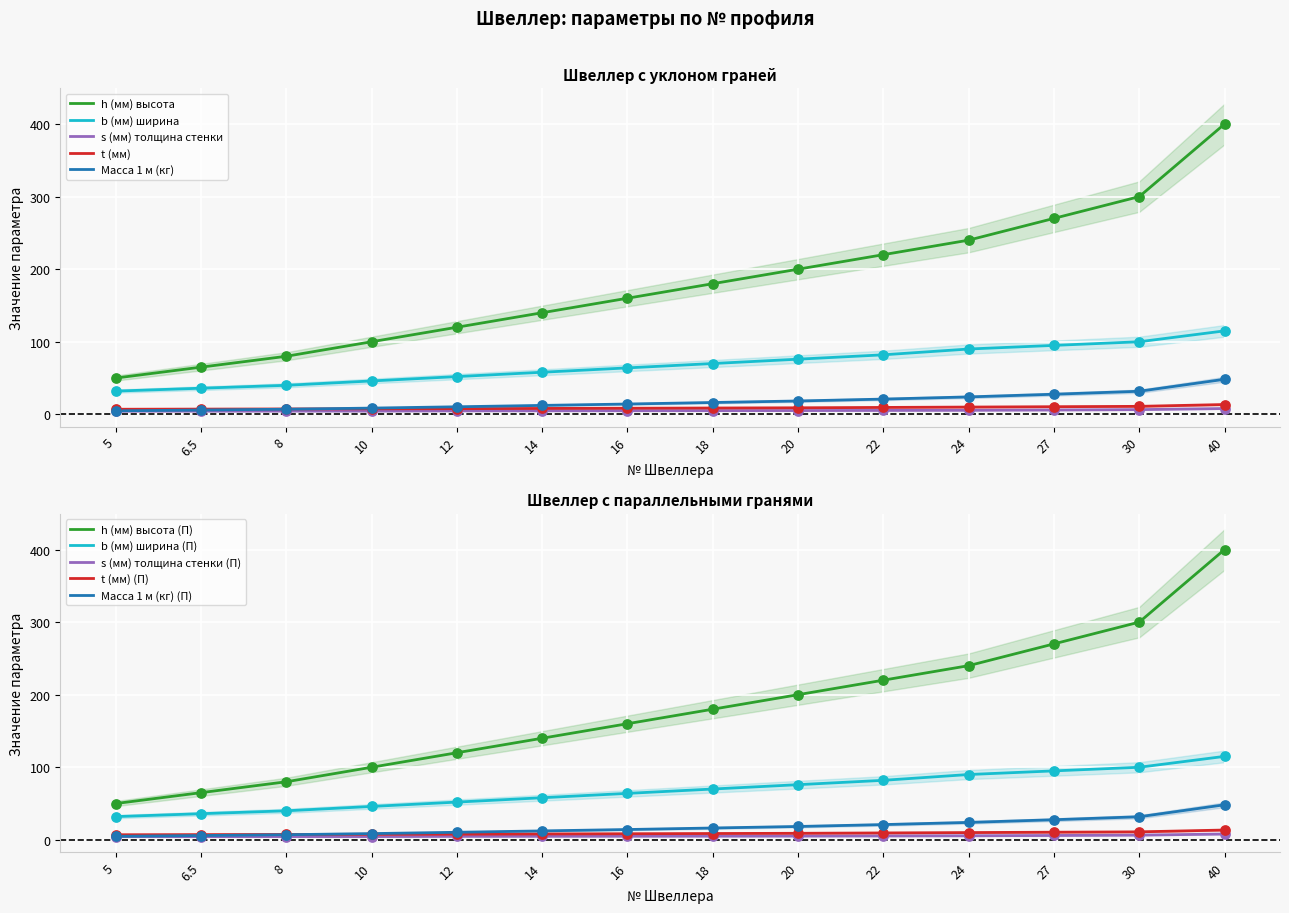

What is the total value across all series at 24?

369.6